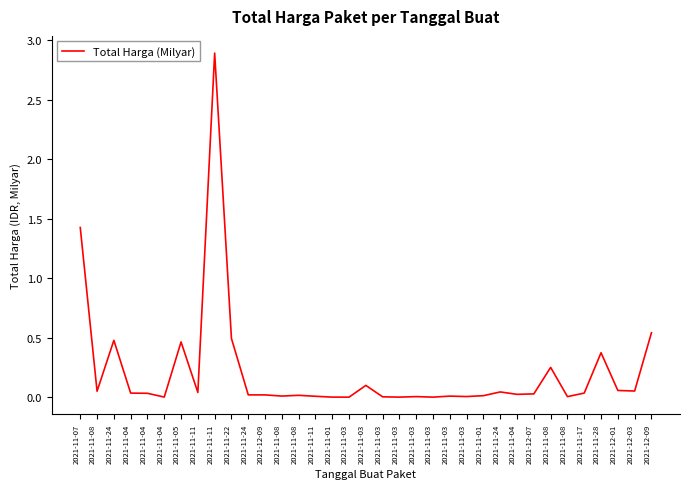

Is it true that the value at 2021-11-22 is 0.5?

True